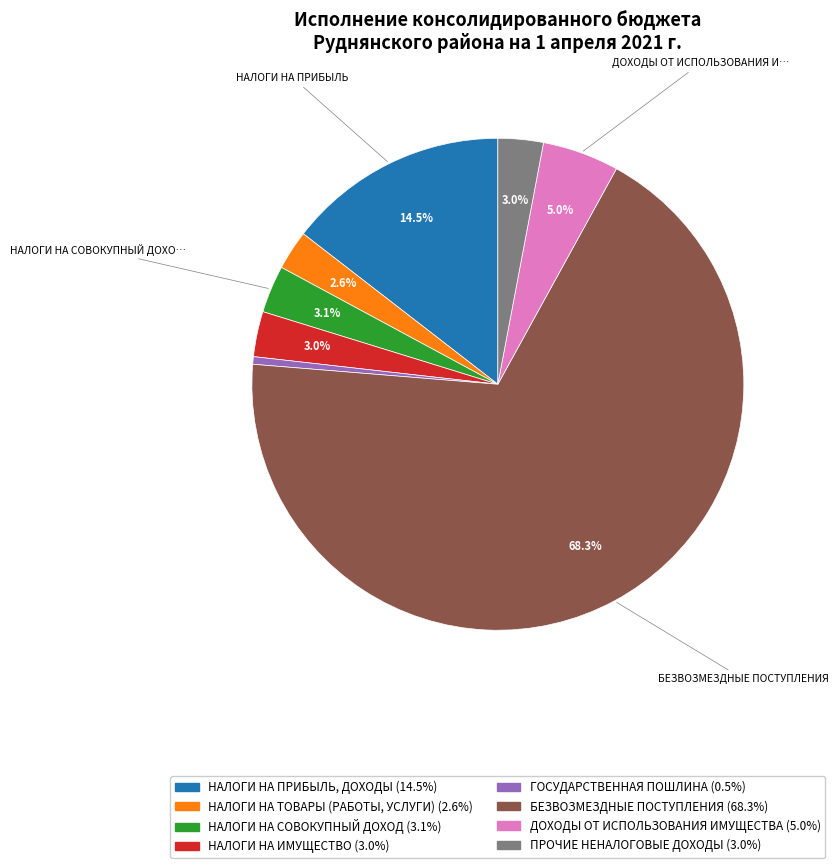

Count the number of slices in the pie.

8